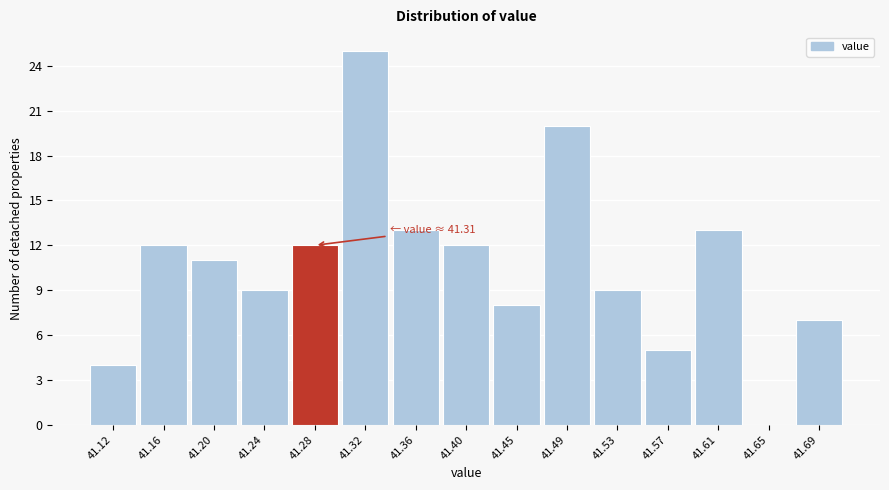

Reading left to right, what are all the values shown in this chart?

41.12=4	41.16=12	41.20=11	41.24=9	41.28=12	41.32=25	41.36=13	41.40=12	41.45=8	41.49=20	41.53=9	41.57=5	41.61=13	41.65=0	41.69=7